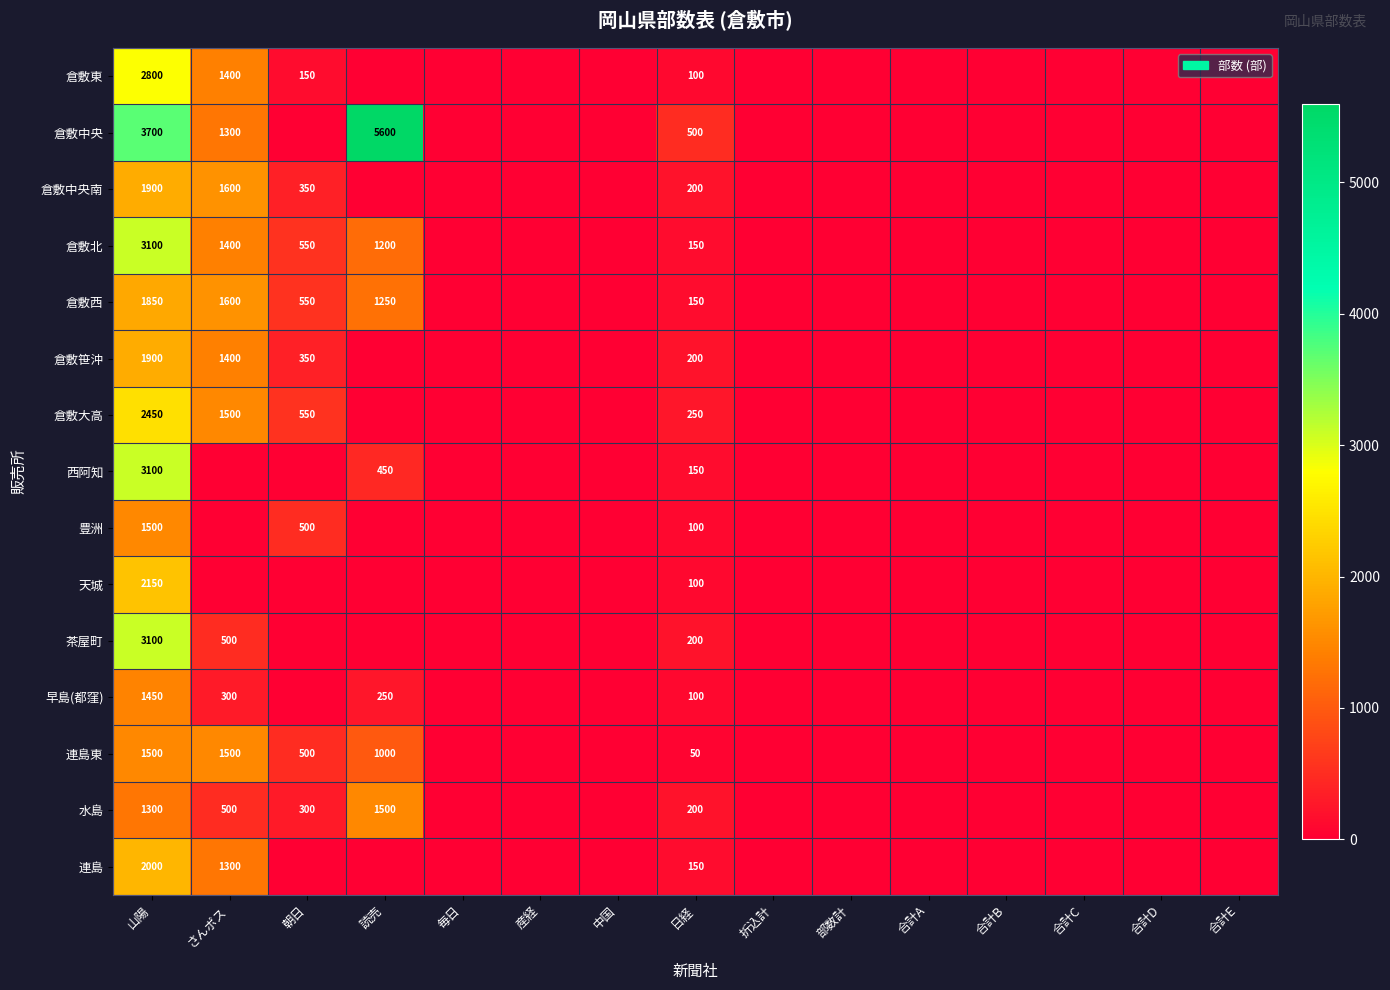

Is it true that 茶屋町 equals 755 at さんポス?

False